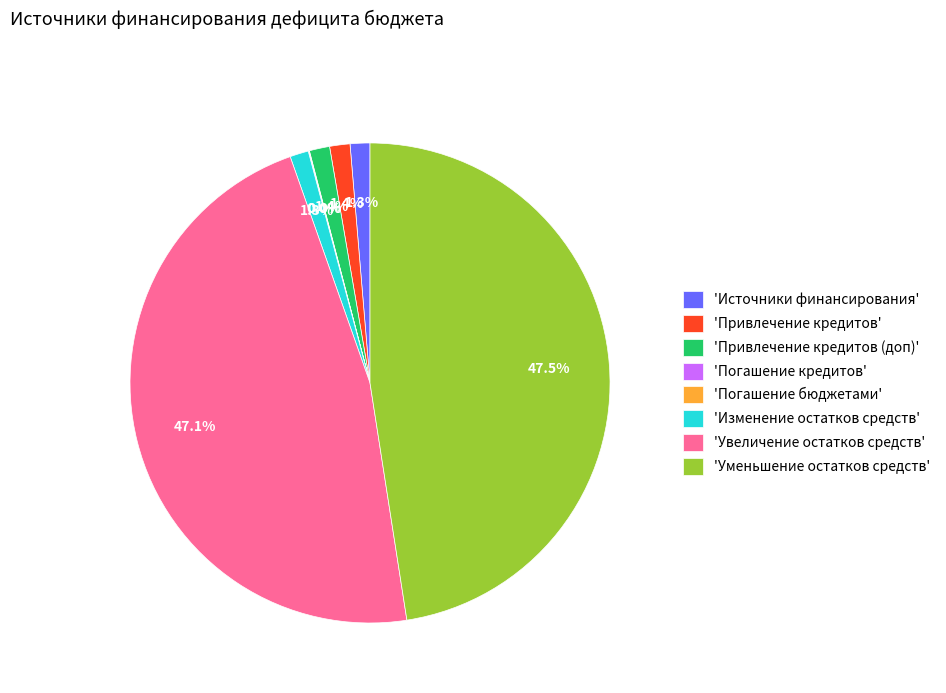

What portion of the pie excludes 'Привлечение кредитов'?

98.6%